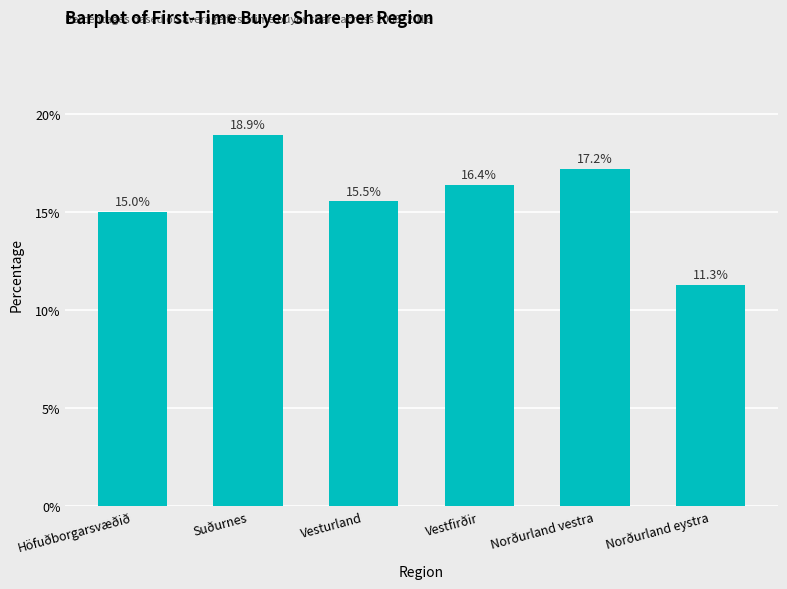

Which label corresponds to the largest value in the chart?

Suðurnes